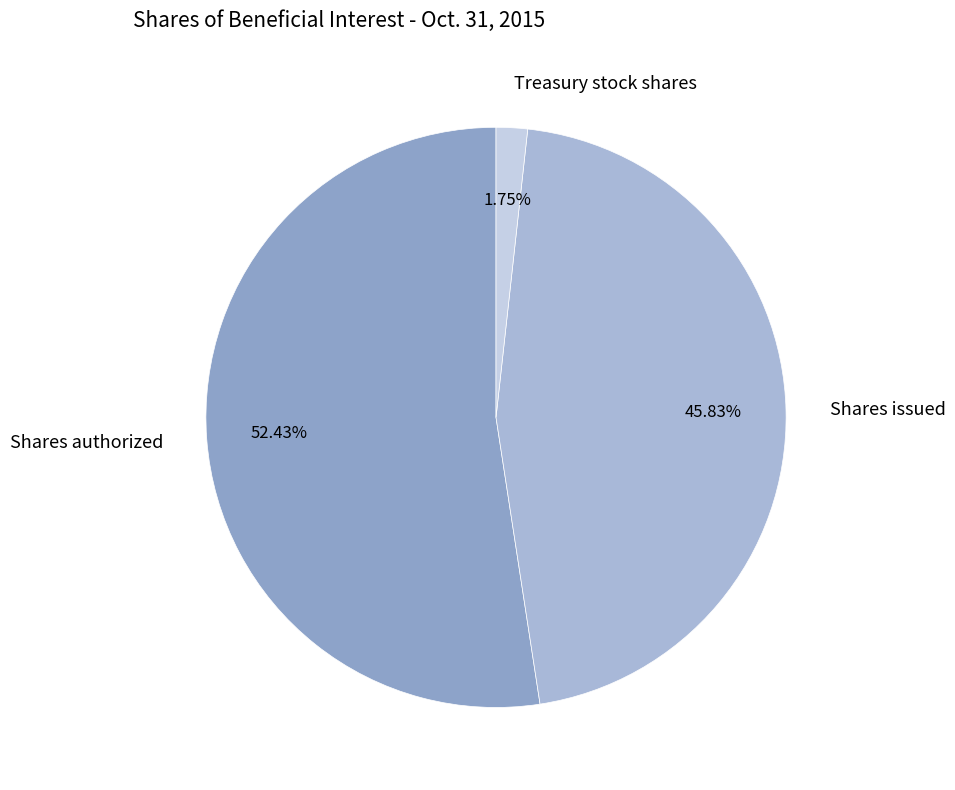

What percentage is the Shares authorized slice, to the nearest percent?

52%